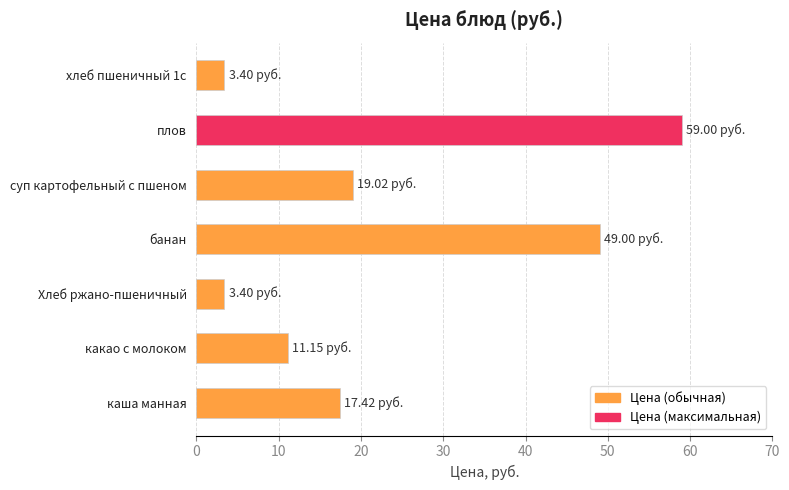

What is the sum of all values?

162.4